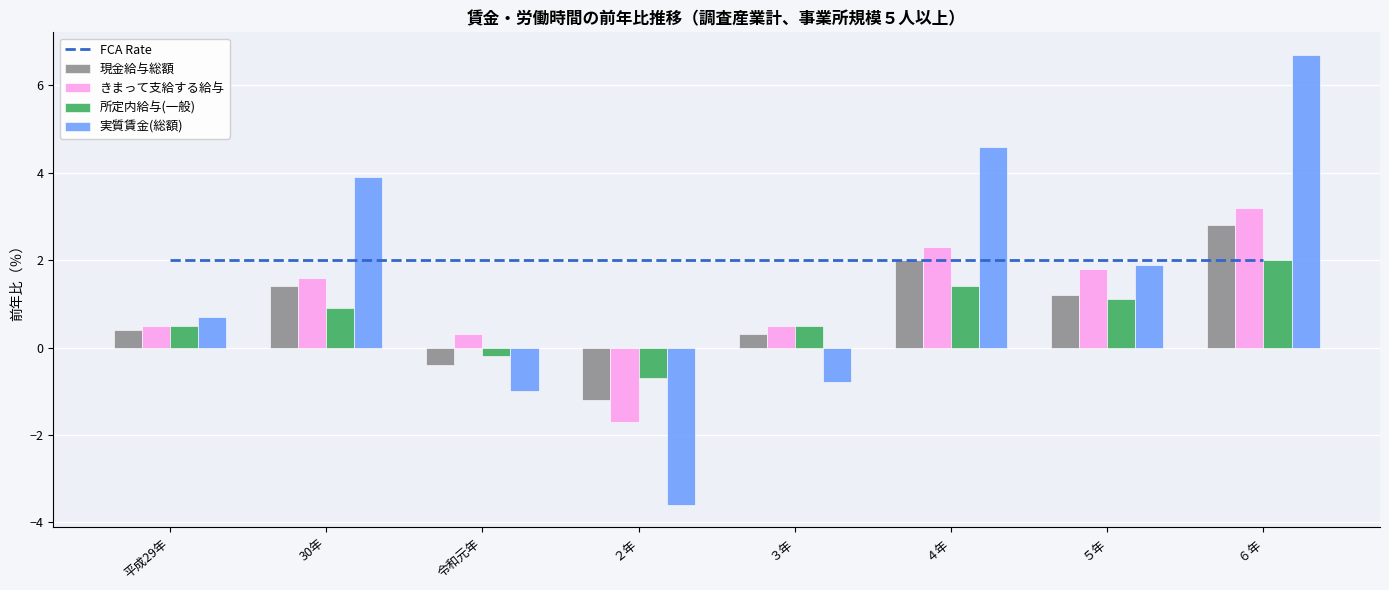

Between 30年 and ２年, which is larger?

30年